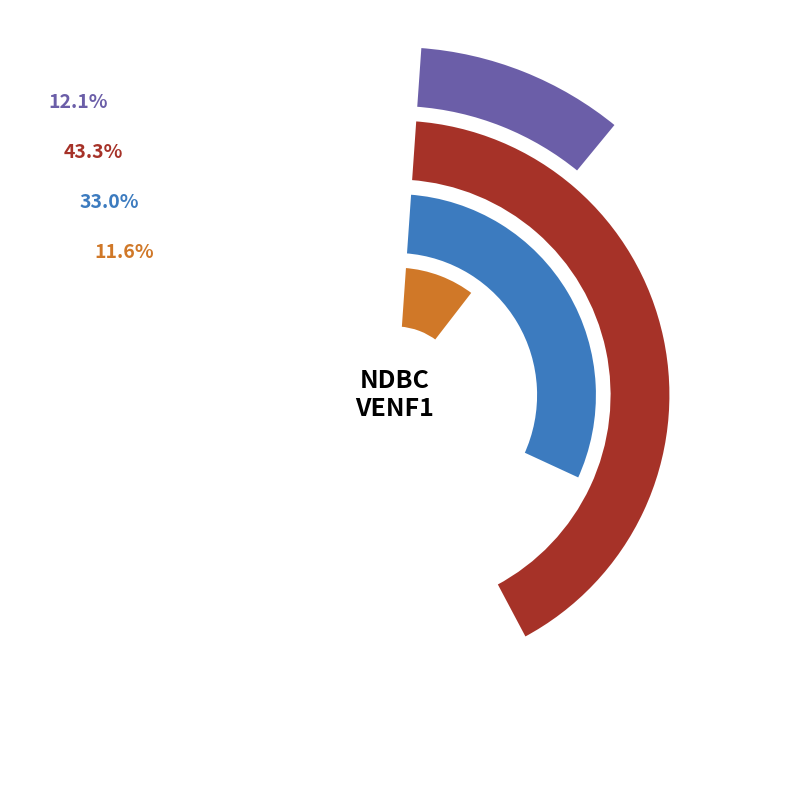

Combined, do 7 and 4 account for over 50%?

No